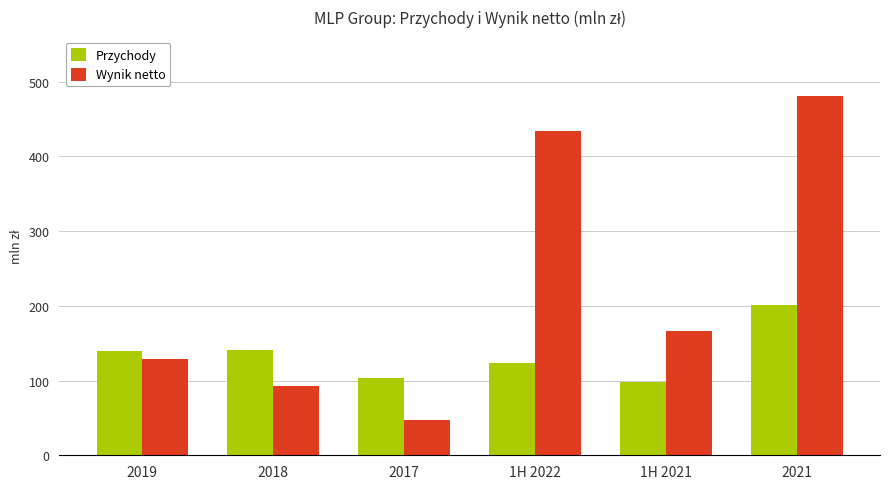

Between 2019 and 2018, which series saw the biggest shift?

Wynik netto